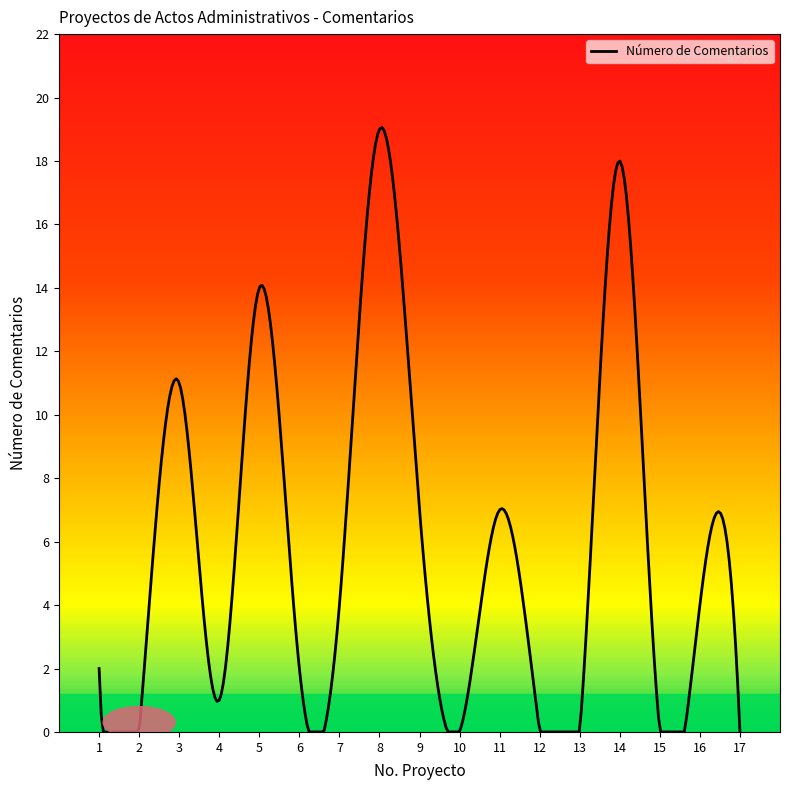

What is the difference between the maximum and minimum values?

19.1